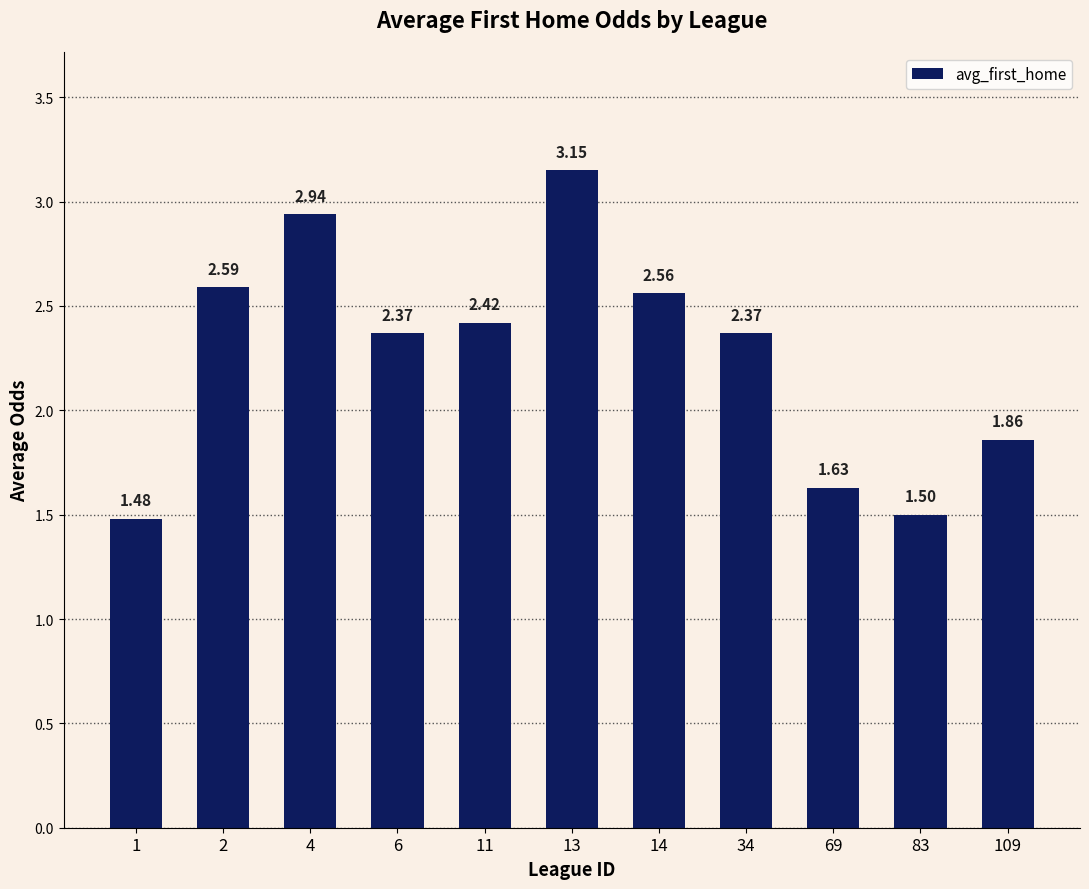

What is the difference between the values at 6 and 14?

0.2